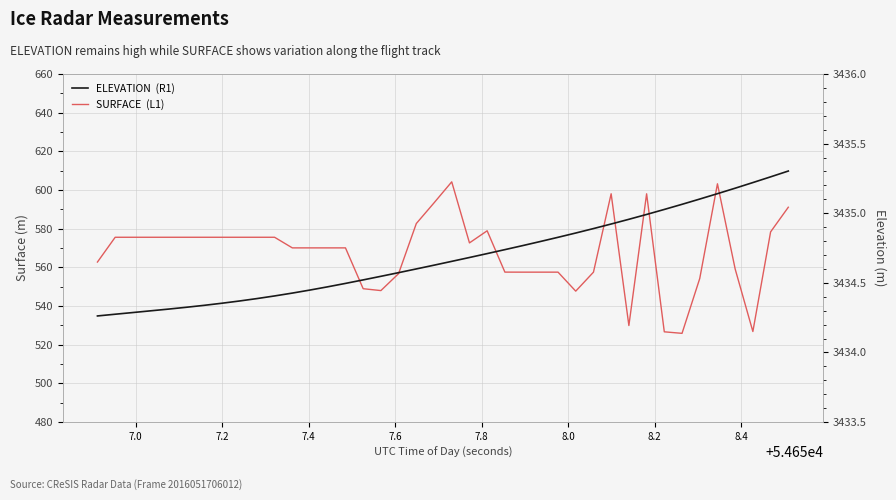

Is this an area chart (filled region under the line)?

No